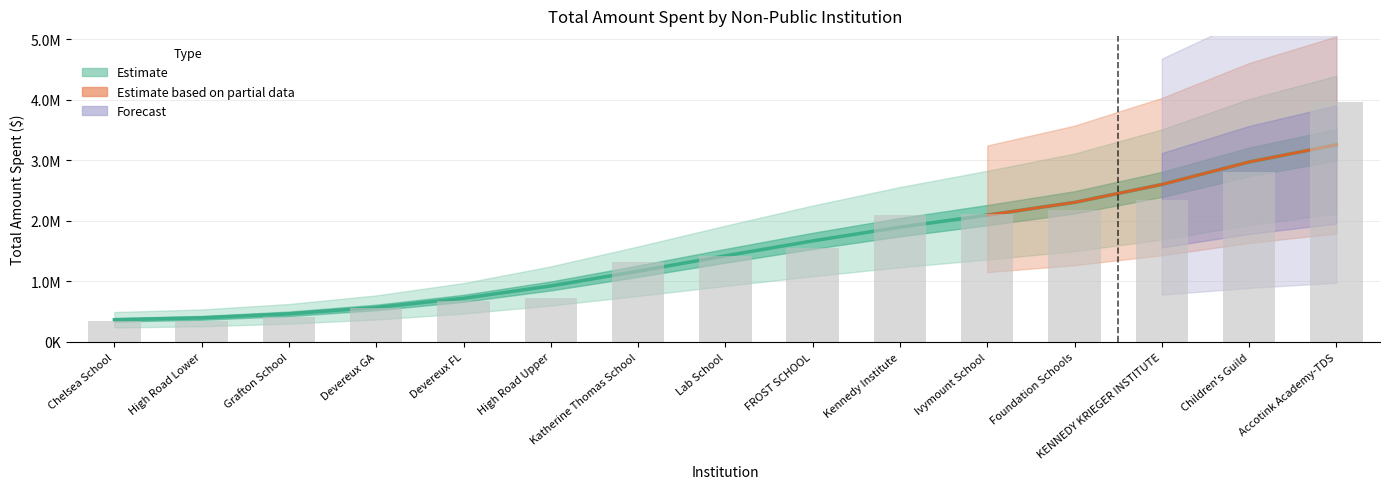

The value at Children's Guild is 4637507.8. True or false?

False